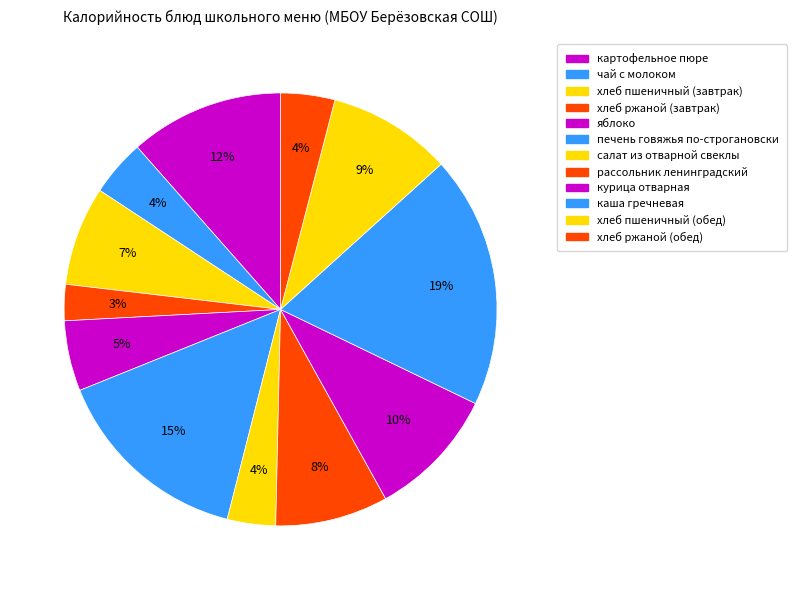

Count the number of slices in the pie.

12